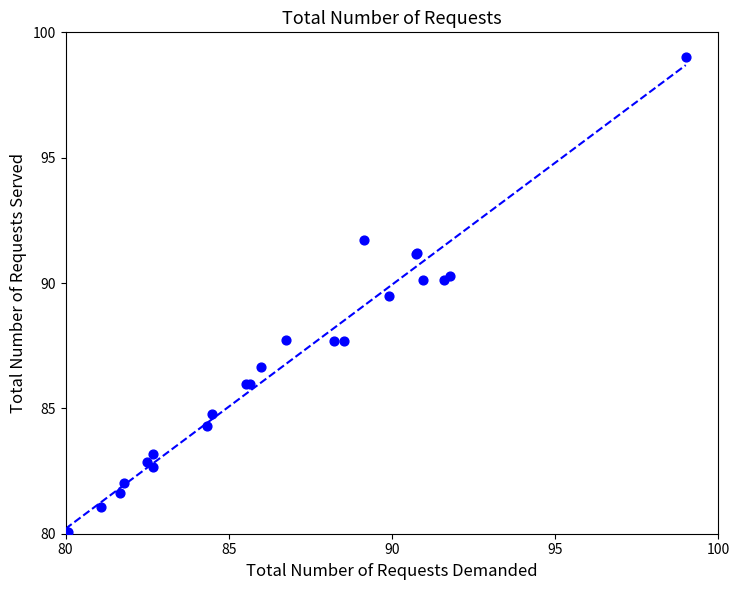

What Y value in the scatter plot is closest to 89?

89.5